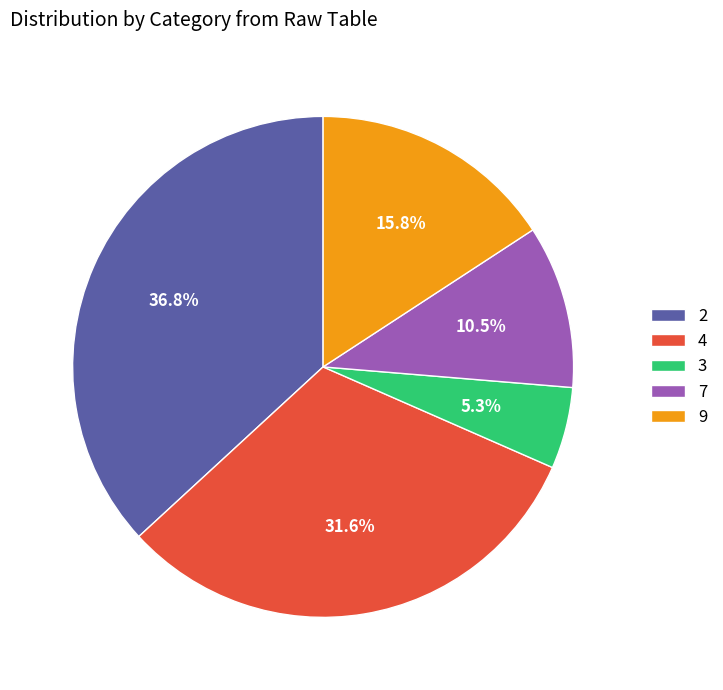

To the nearest percent, what is the combined percentage of 7 and 2?

47%